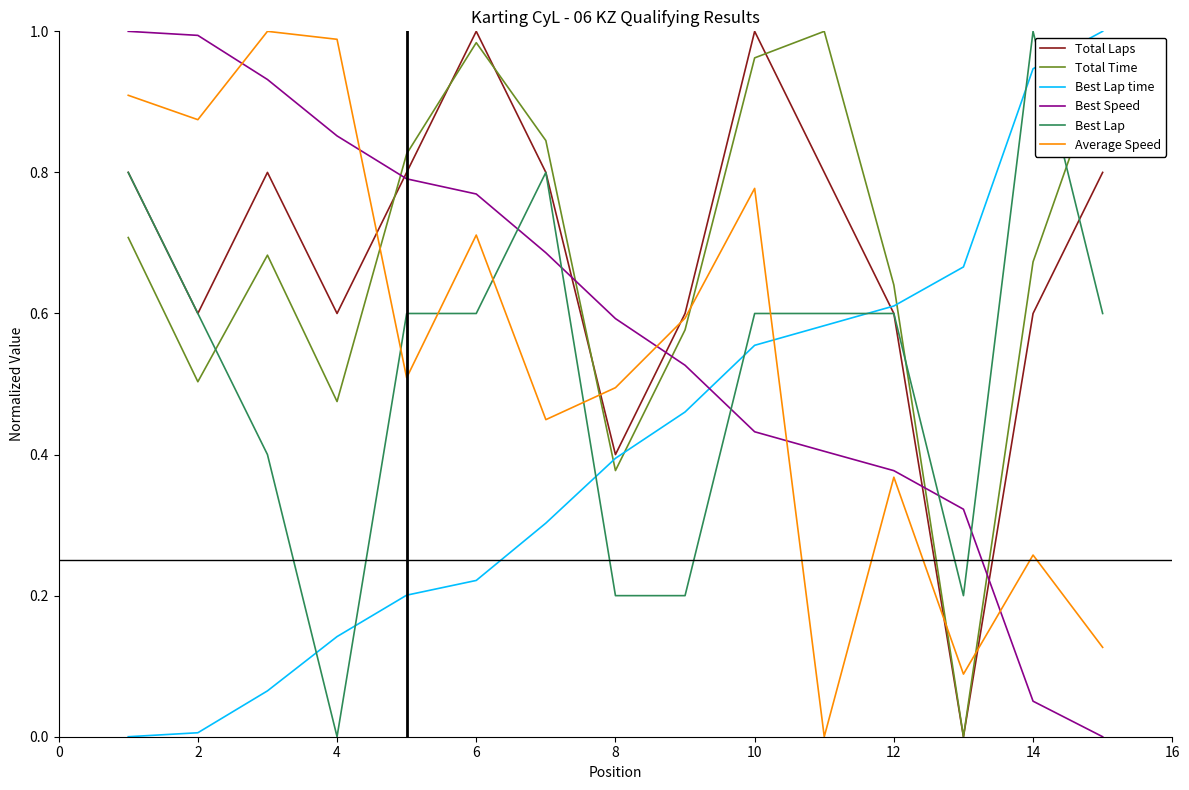

Which series ends up on top after the final intersection of Total Time and Best Lap?

Total Time